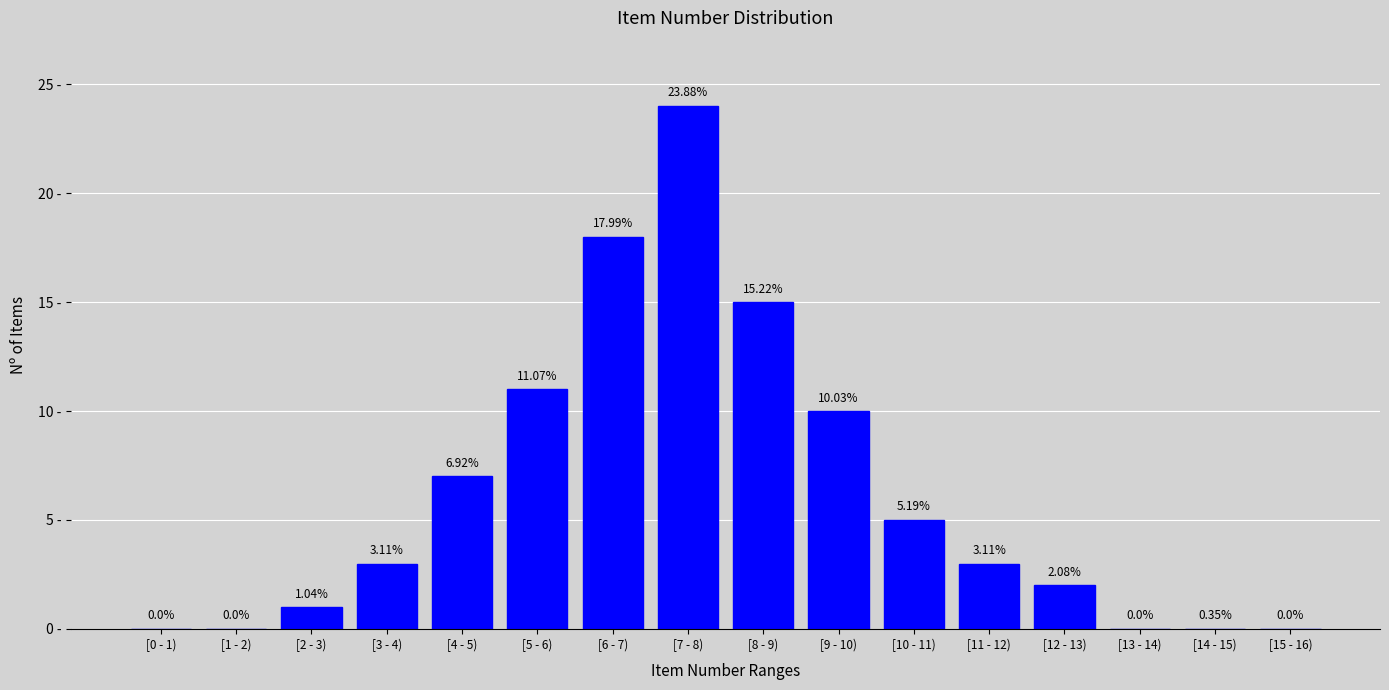

Between [0 - 1) and [12 - 13), which is larger?

[12 - 13)